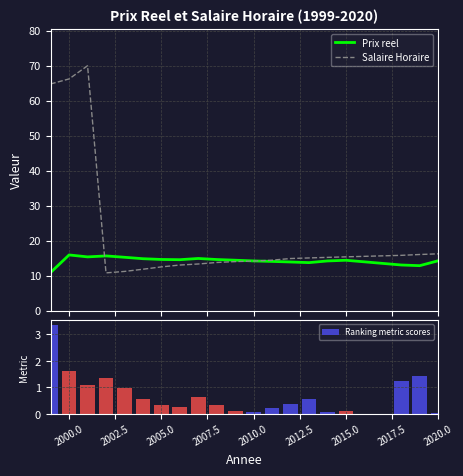

Rank the series by their average value, from lowest to highest.

Ranking metric scores, Prix reel, Salaire Horaire